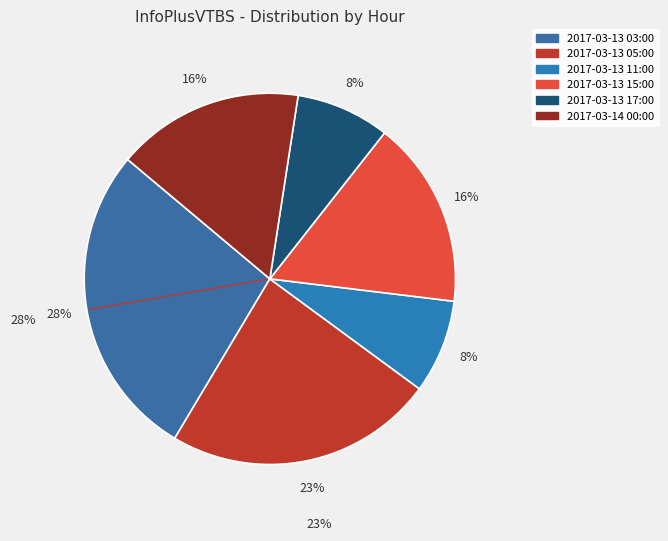

Combined, do 2017-03-14 00:00 and 2017-03-13 03:00 account for over 50%?

No